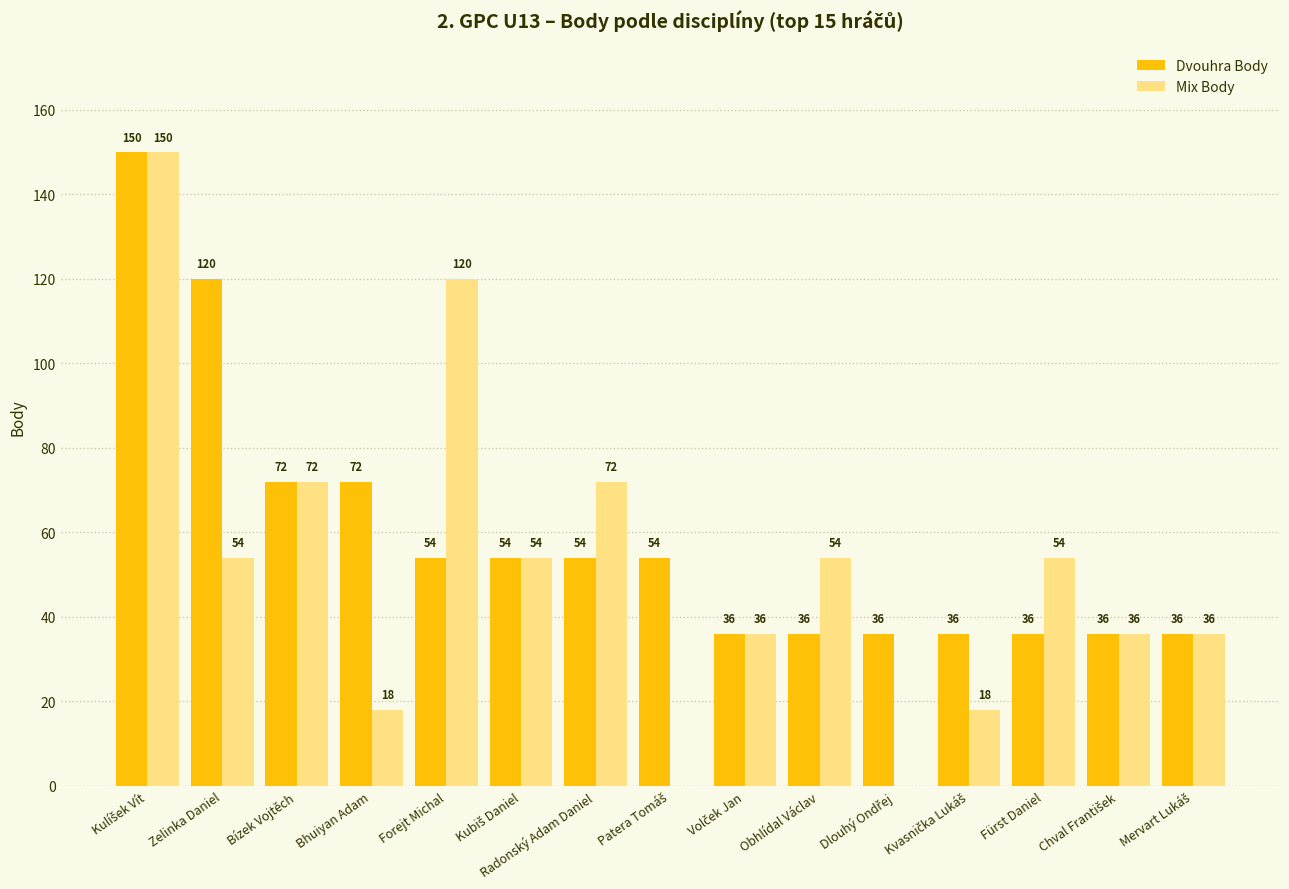

How many categories are shown in the chart?

15